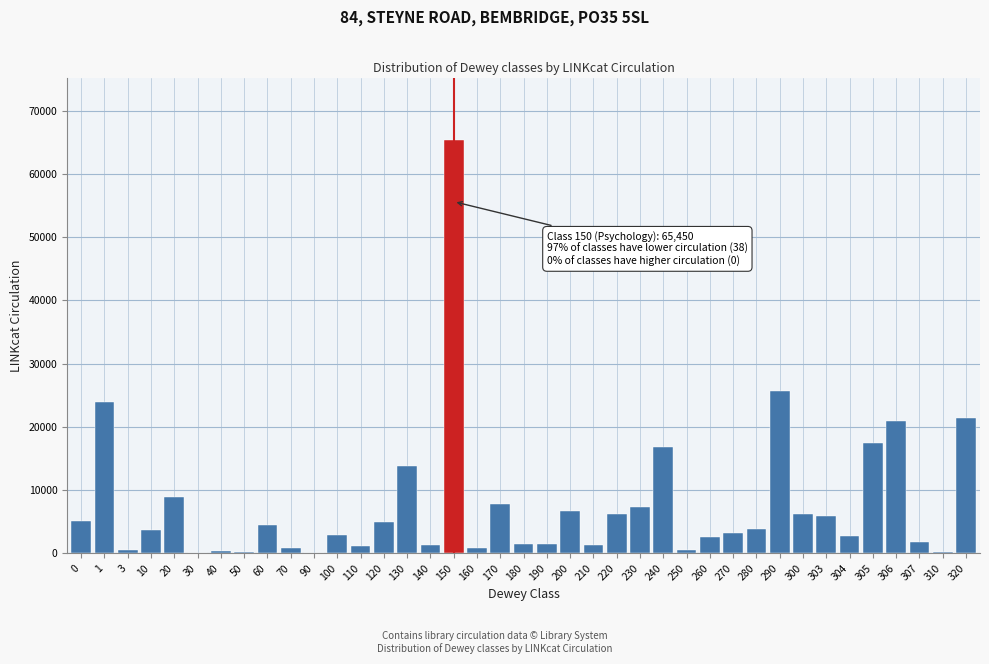

What is the ratio of the value at 260 to the value at 280?

0.7